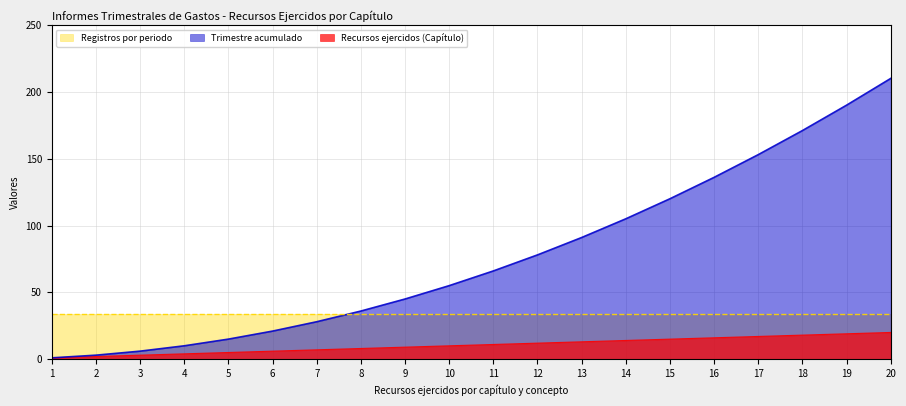

At which category is the sum across all series the highest?

20